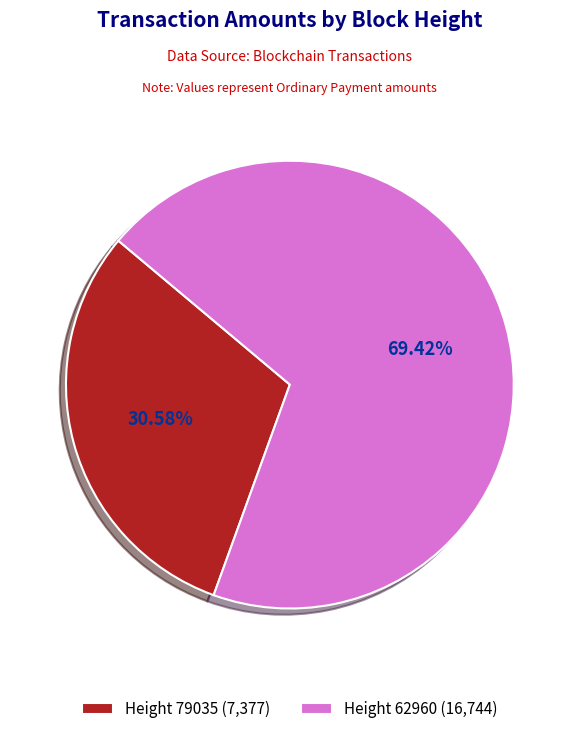

Rank the categories by value from lowest to highest.

Height 79035 (7,377), Height 62960 (16,744)